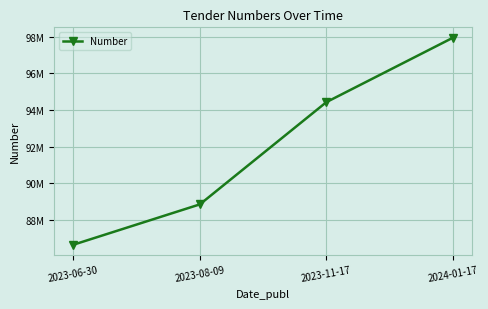

Rank the categories by value from lowest to highest.

2023-06-30, 2023-08-09, 2023-11-17, 2024-01-17